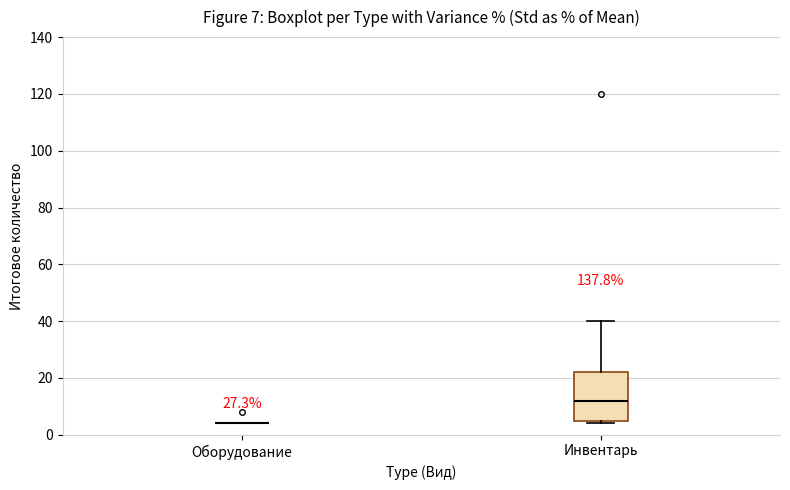

Which box is the tallest, from its lower edge to its upper edge?

Инвентарь